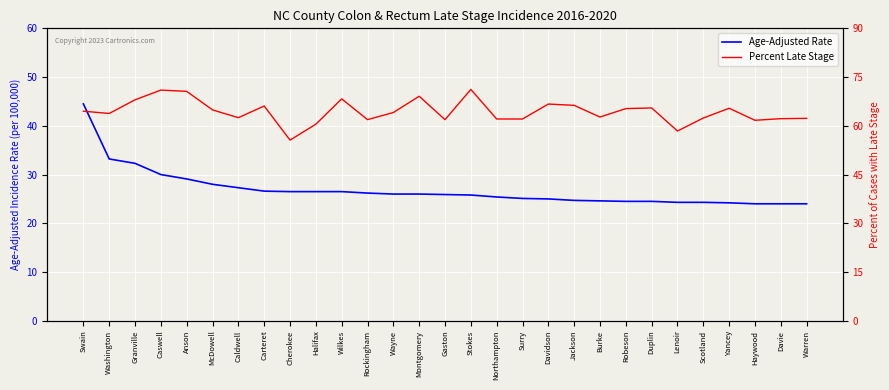

True or false: Age-Adjusted Rate has a value of 8.8 at Burke.

False